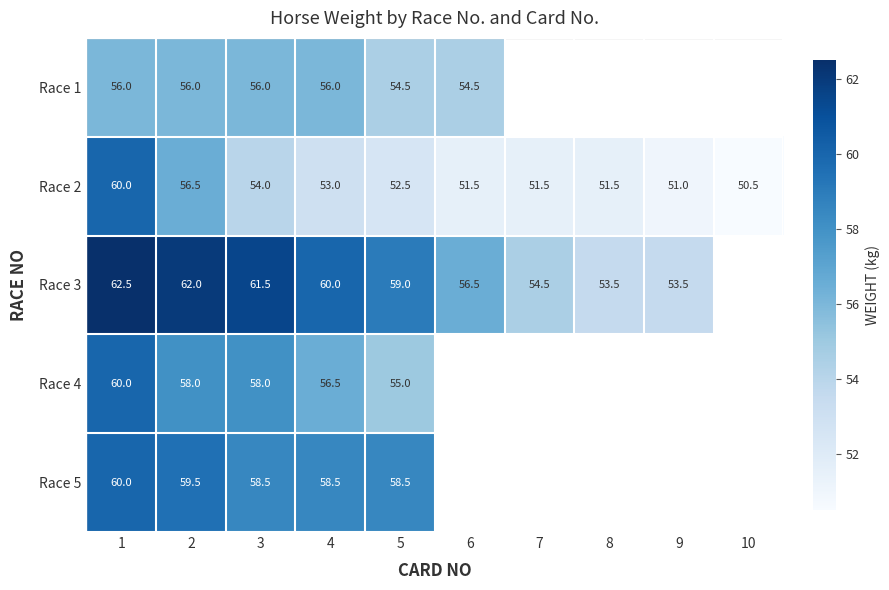

What is the difference between the maximum and minimum values in the Race 2 series?

9.5